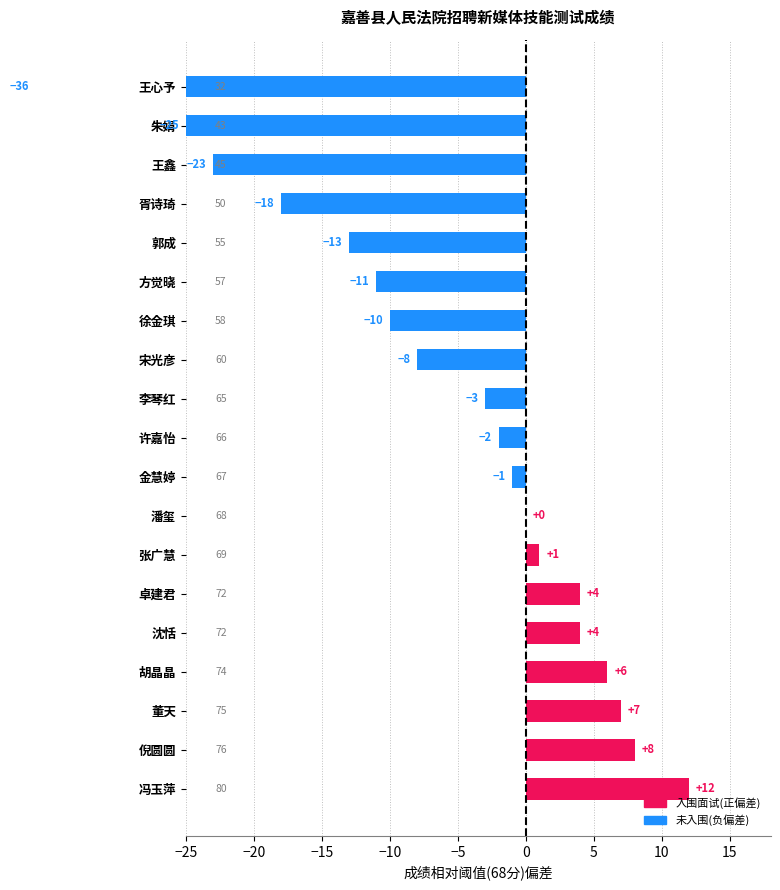

What is the maximum value shown in the chart?

12